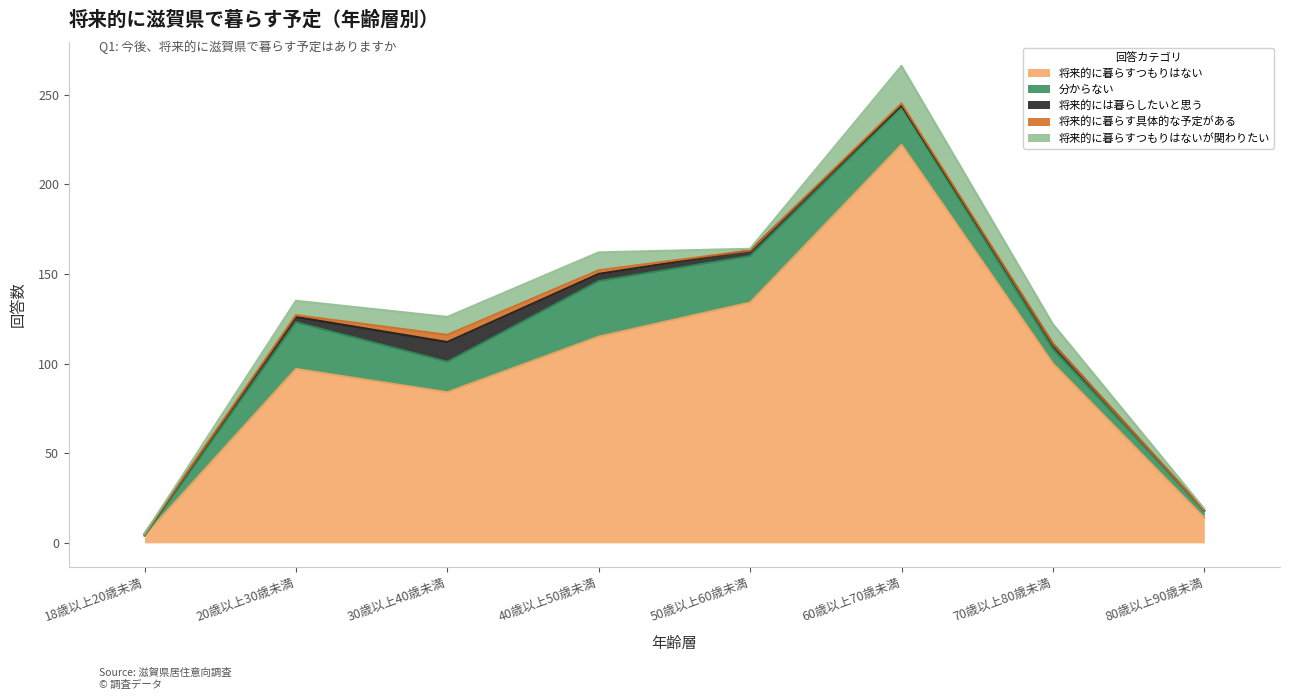

How many distinct data groups are displayed?

5